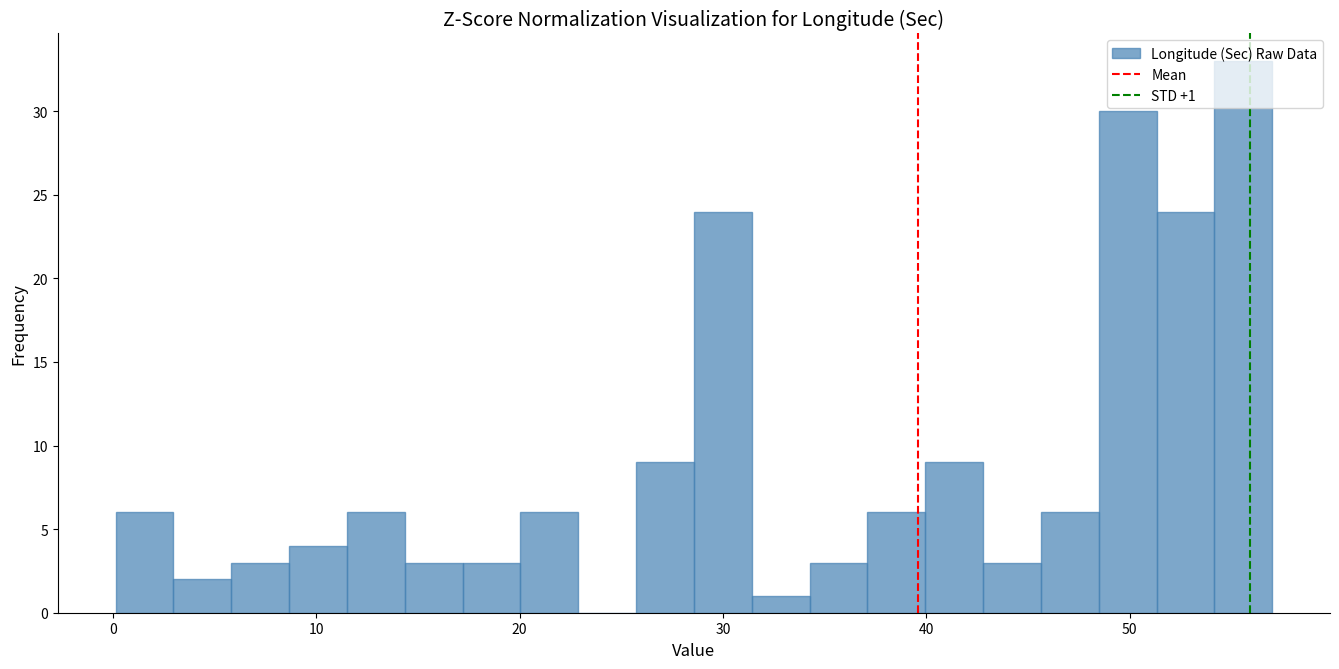

Around what value on the x-axis is the tallest bar? Give the approximate position of its centre, as read against the axis.

56